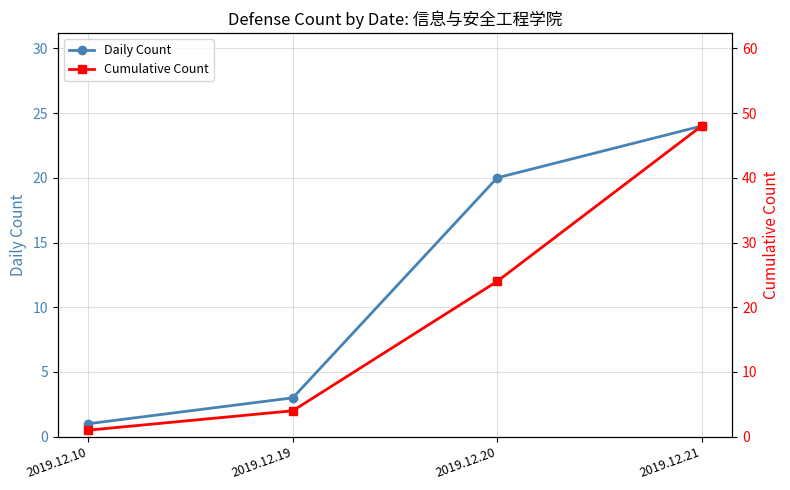

Is it true that Daily Count equals 38 at 2019.12.21?

False